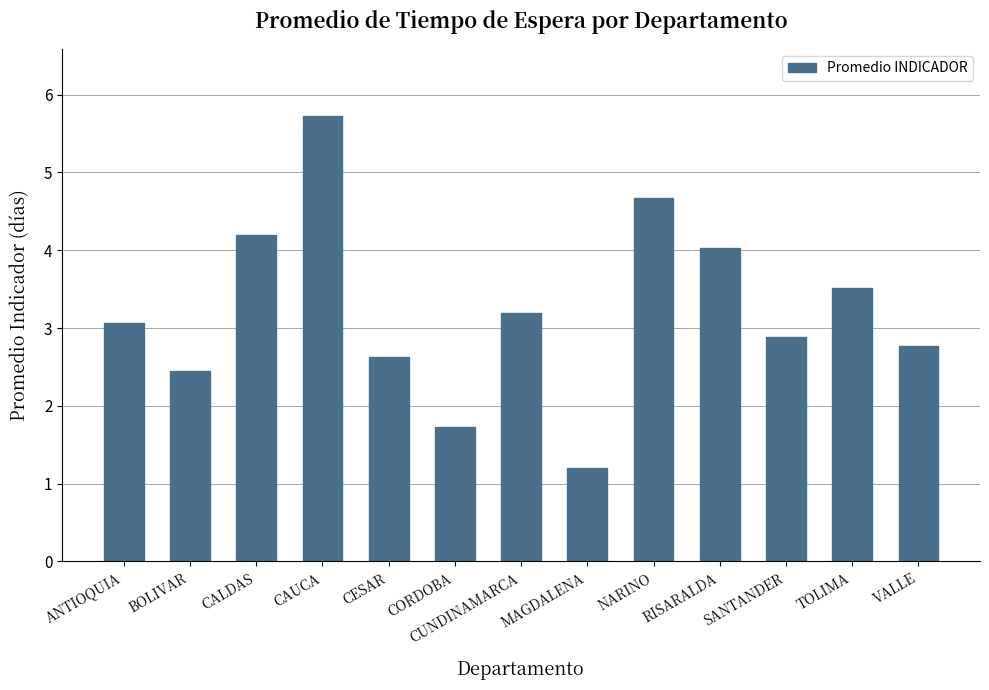

Which category has the highest value across all series?

CAUCA